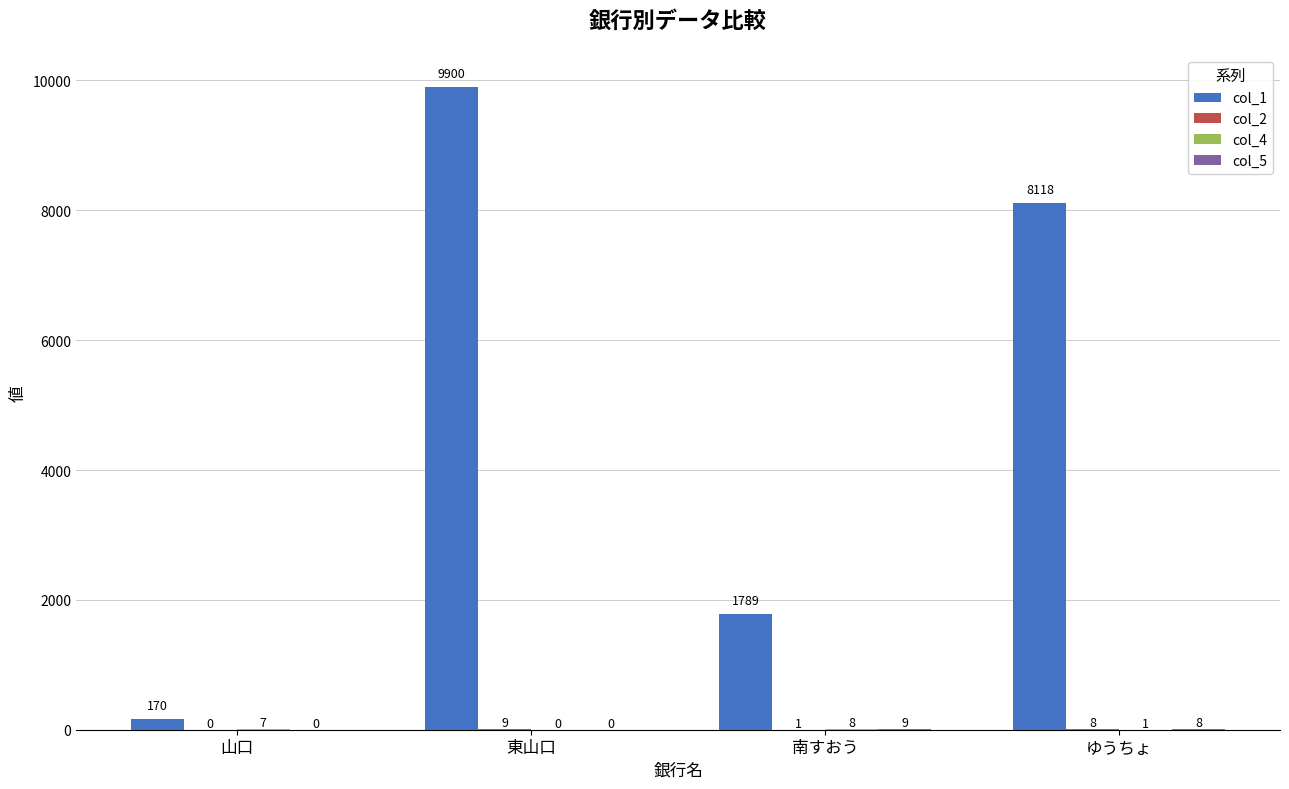

At which category is the sum across all series the highest?

東山口